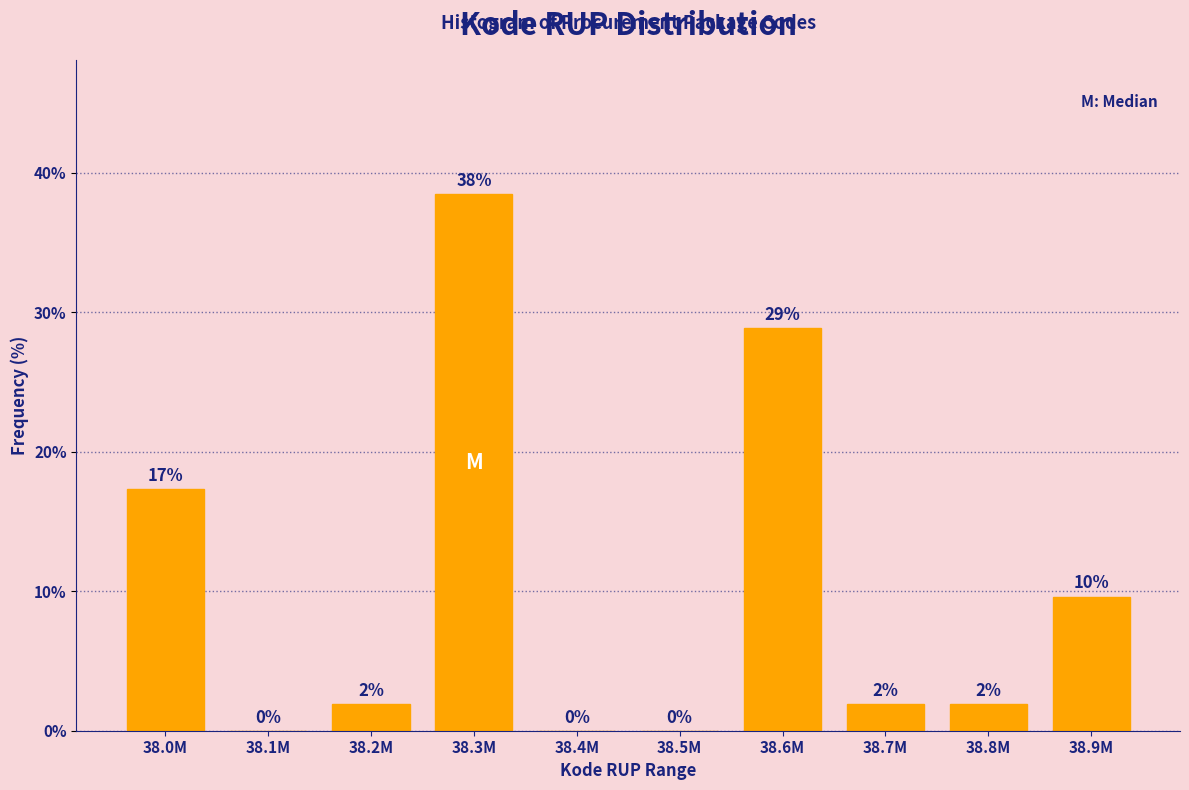

Are the bars horizontal?

No